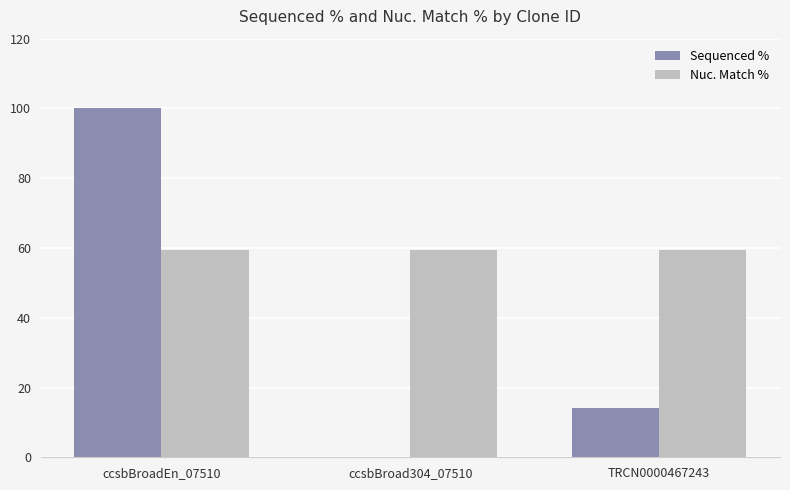

What is the spread (max minus min) of values at TRCN0000467243?

45.3